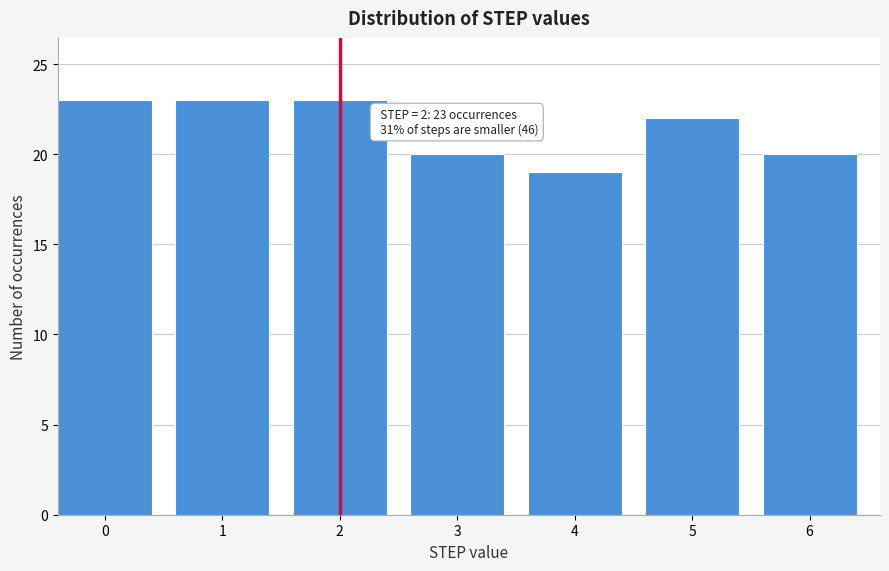

Reading right to left, what are all the values shown in this chart?

6=20	5=22	4=19	3=20	2=23	1=23	0=23